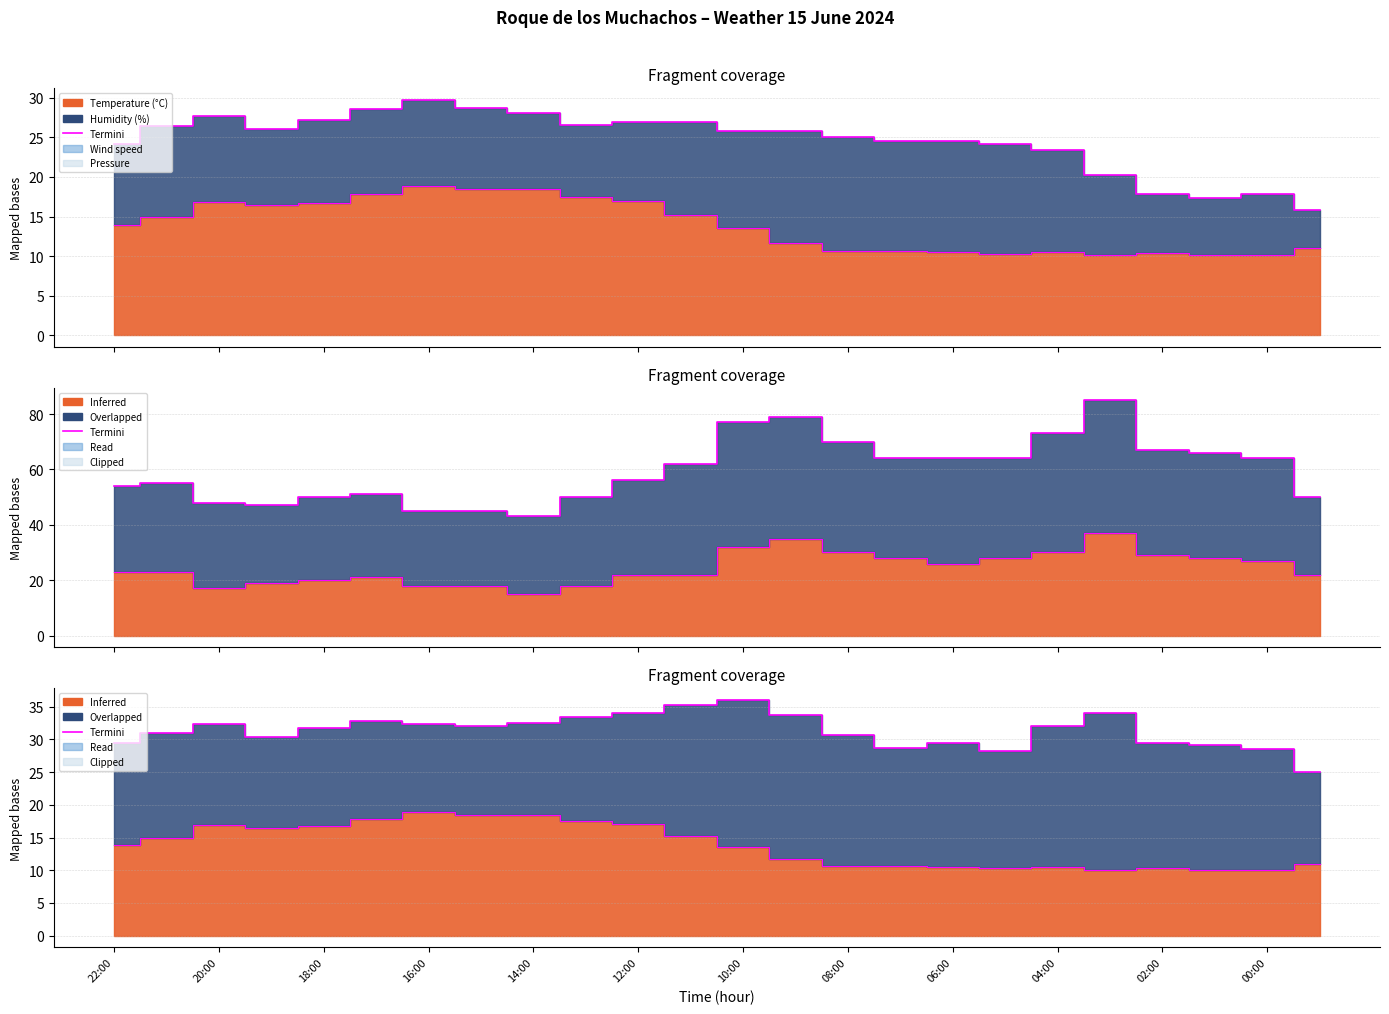

The value at 23 is 37.0. True or false?

False